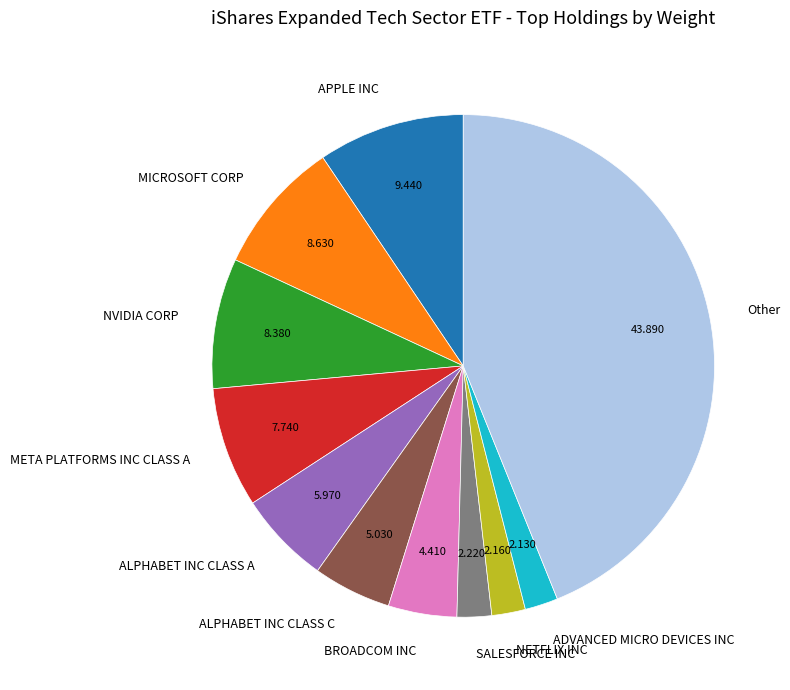

Do APPLE INC and ALPHABET INC CLASS A together represent more than half of the pie?

No